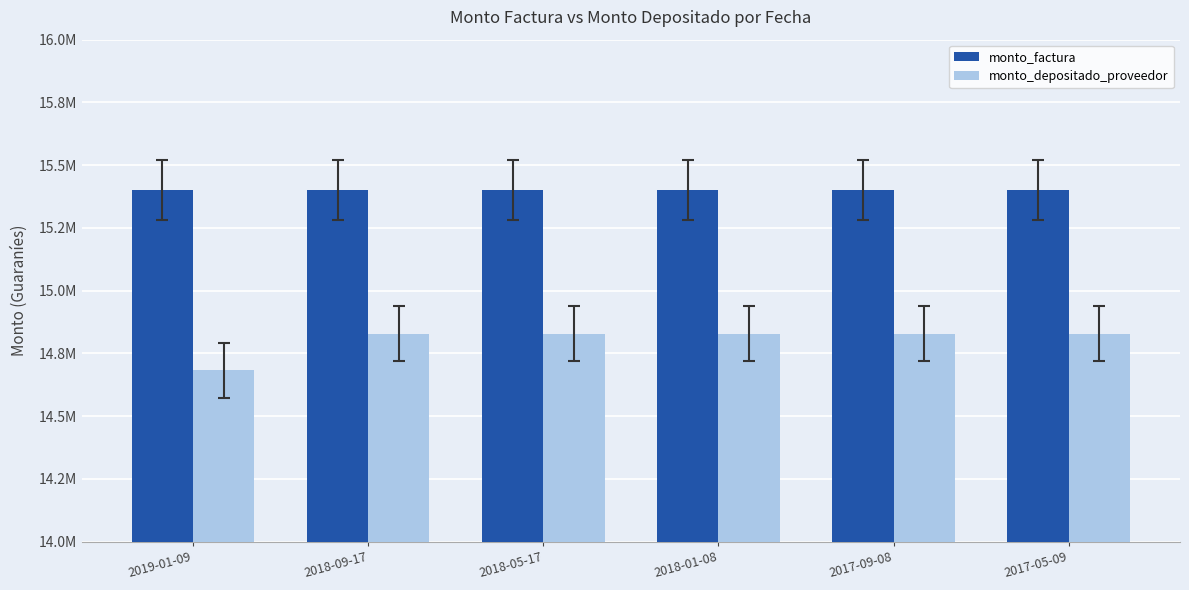

What are all the series names shown in the legend?

monto_factura, monto_depositado_proveedor